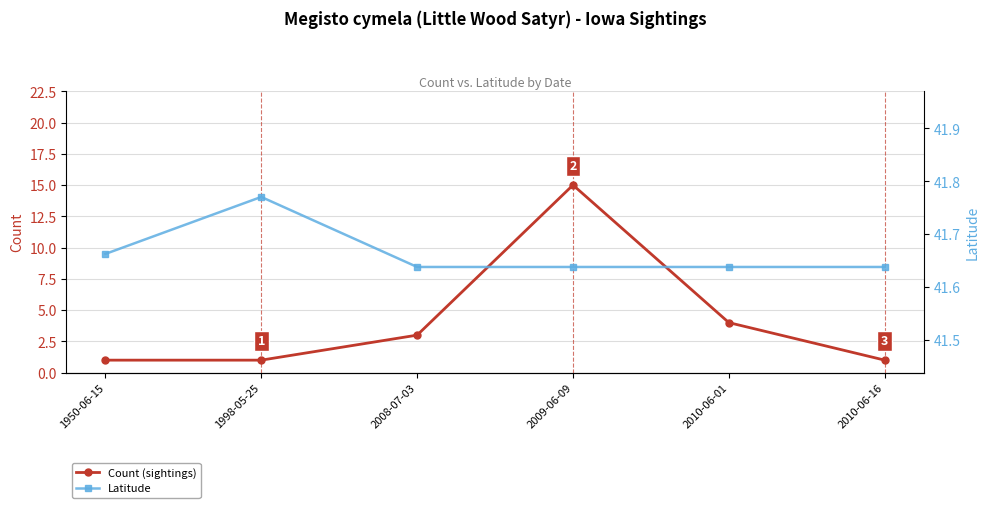

How many lines are shown in the chart?

2